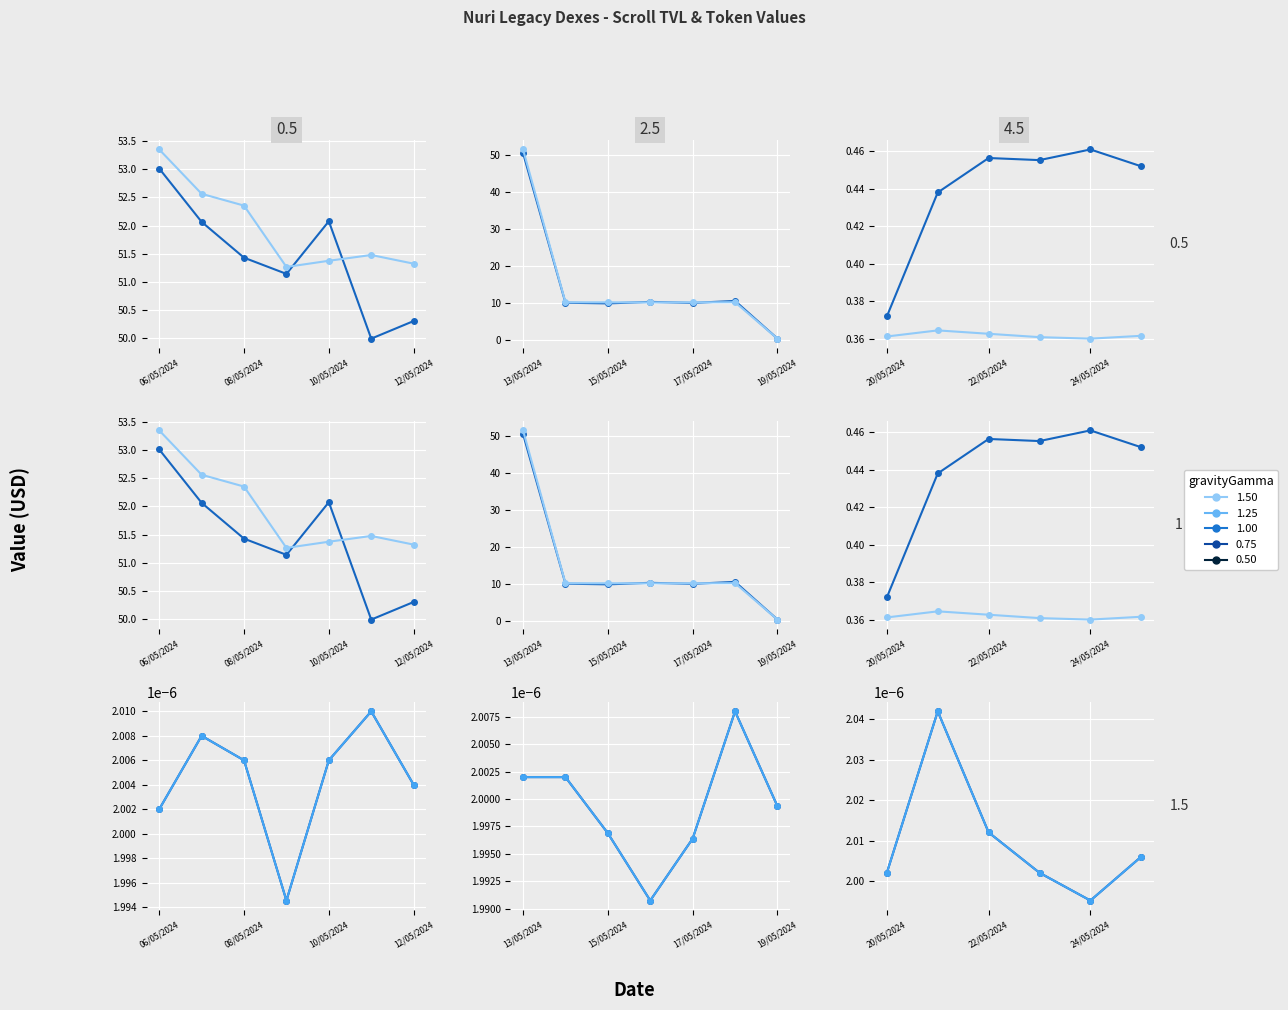

At how many categories does at least one series exceed 0?

6